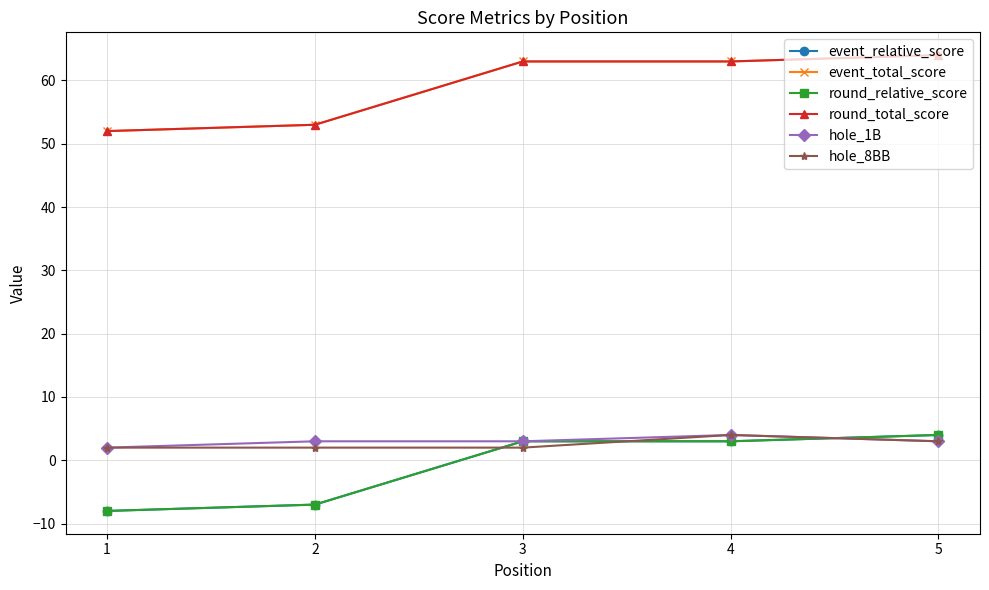

What is the approximate value of round_relative_score at 3?

3